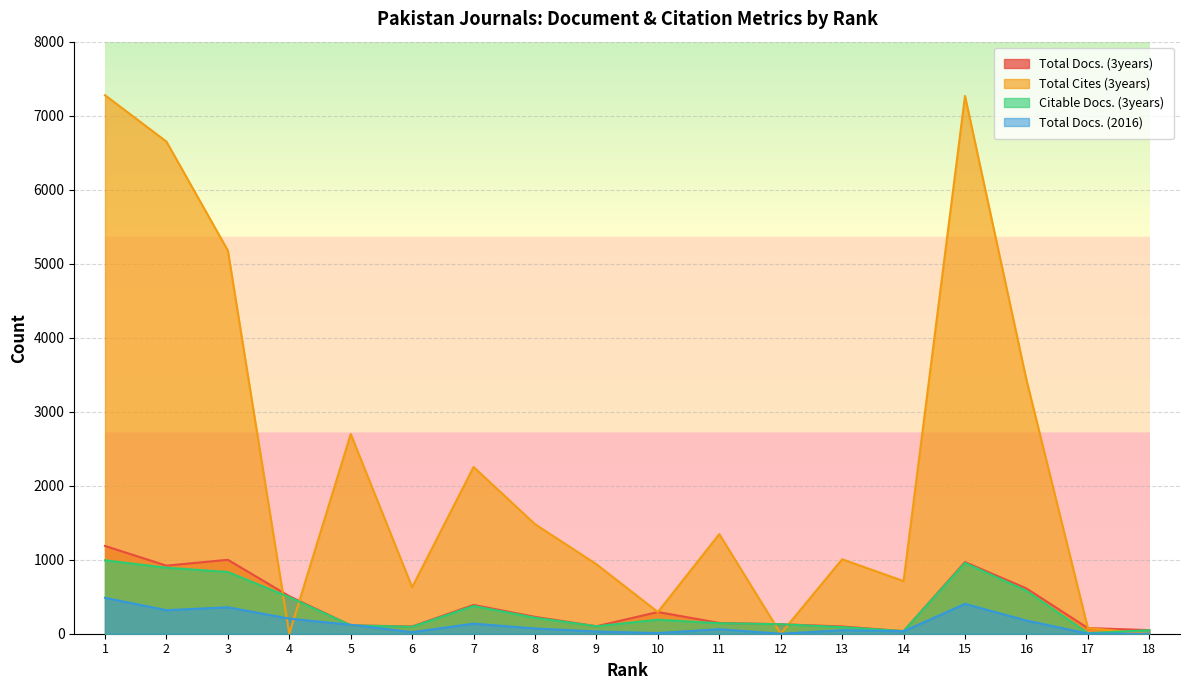

At which category does the chart reach its peak across all series?

1